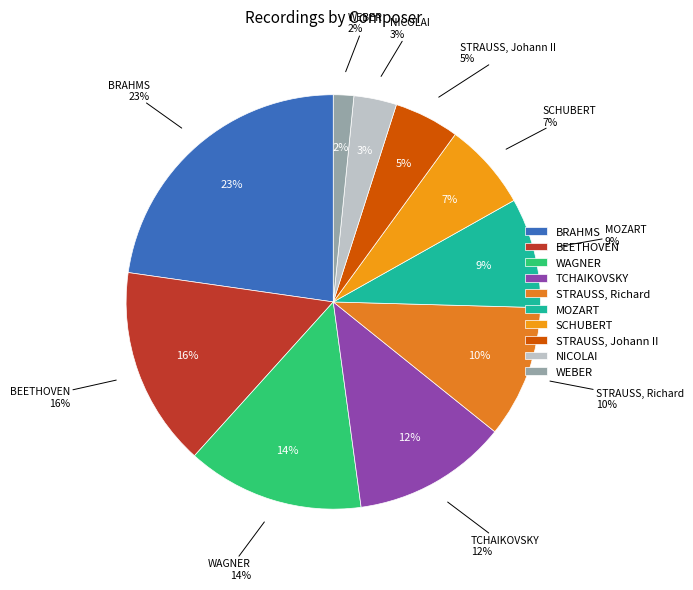

Is WEBER the majority of the pie?

No